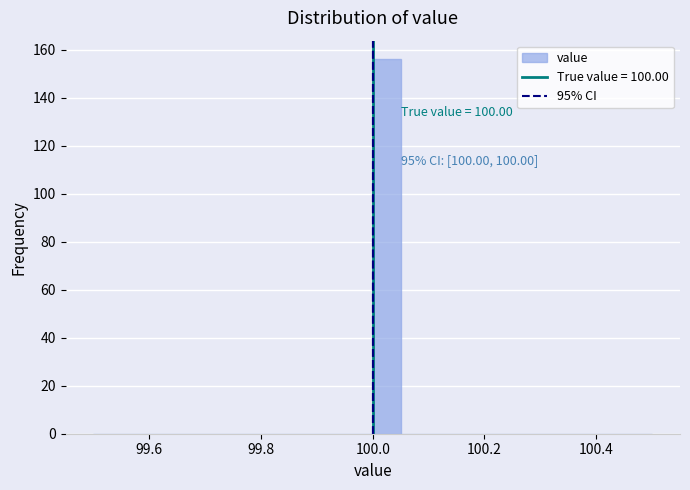

Around what value on the x-axis is the tallest bar? Give the approximate position of its centre, as read against the axis.

100.02